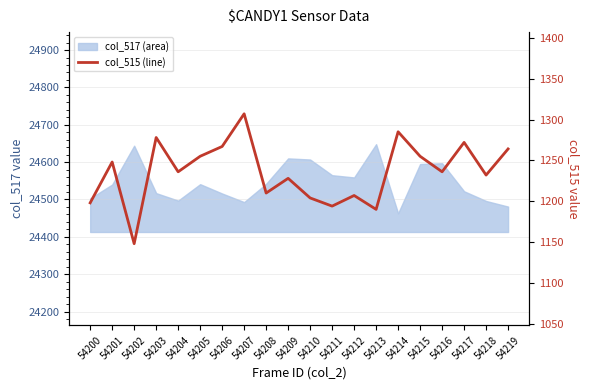

Is it true that the value at 54218 is 1232?

True